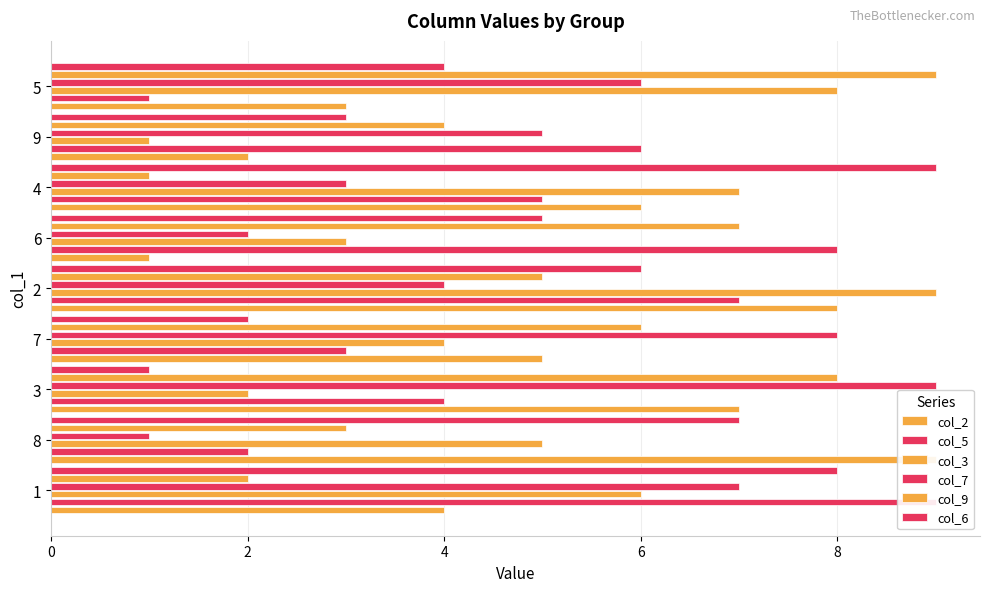

What is the smallest value displayed?

1